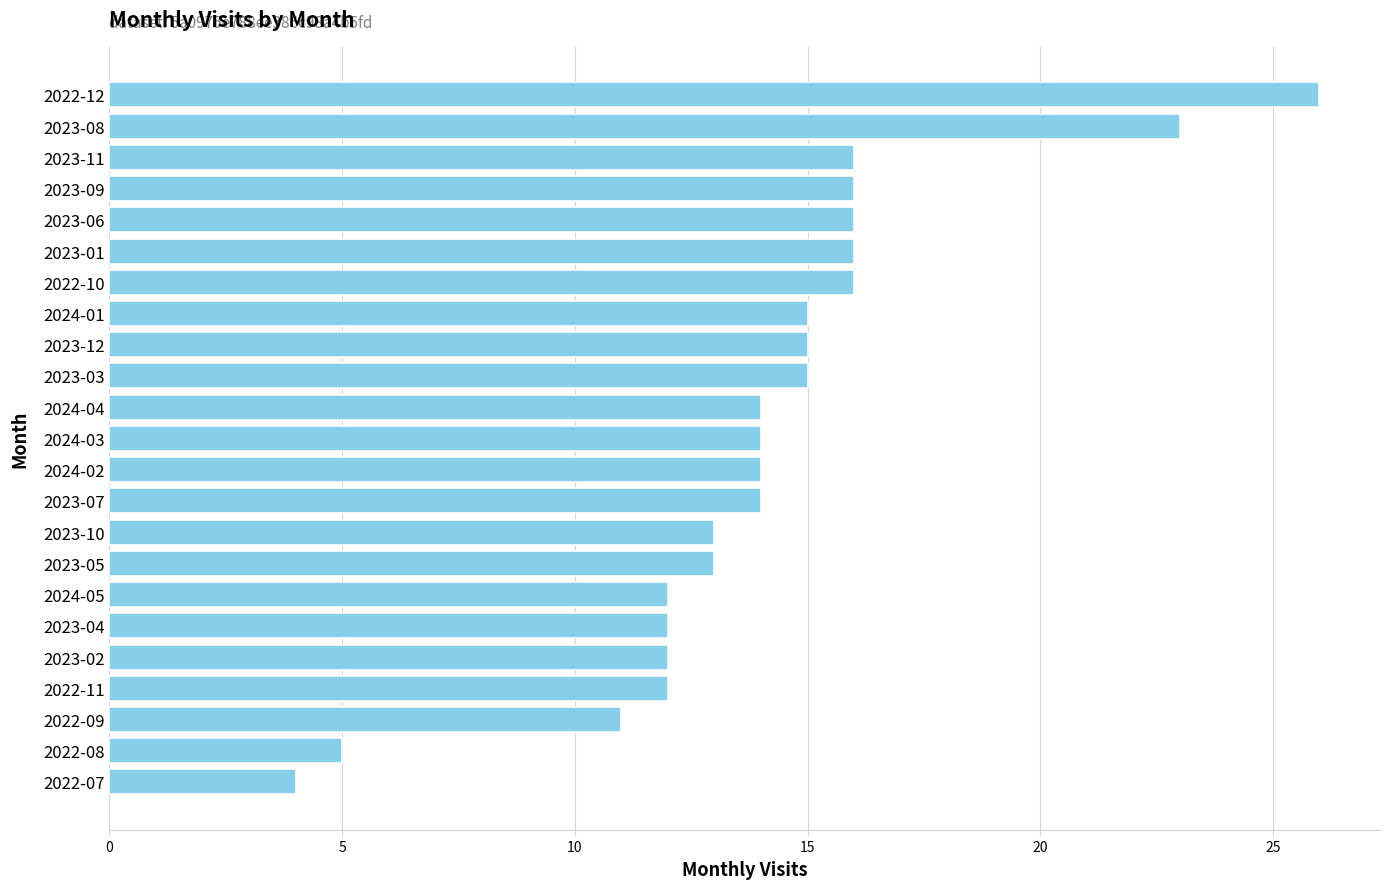

Which label corresponds to the largest value in the chart?

2022-12